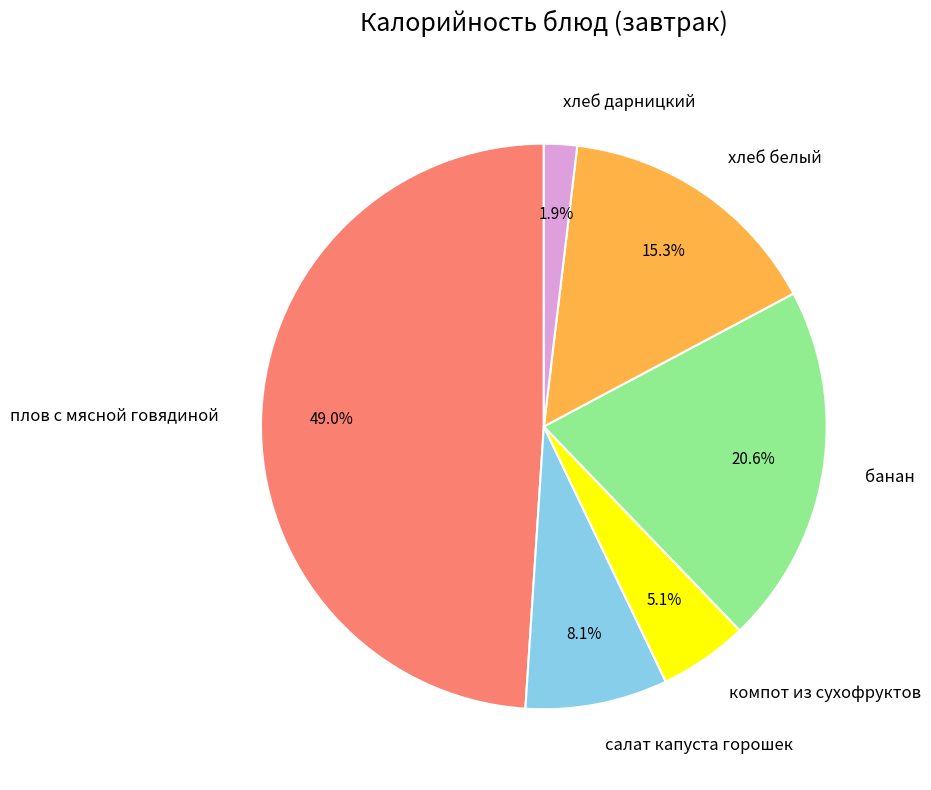

Does хлеб дарницкий account for over 50% of the chart?

No